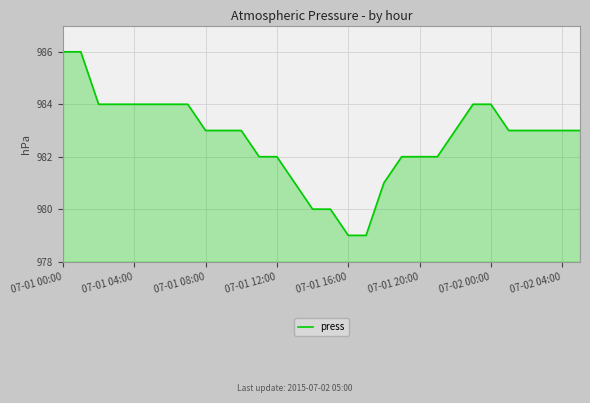

What is the greatest value displayed?

986